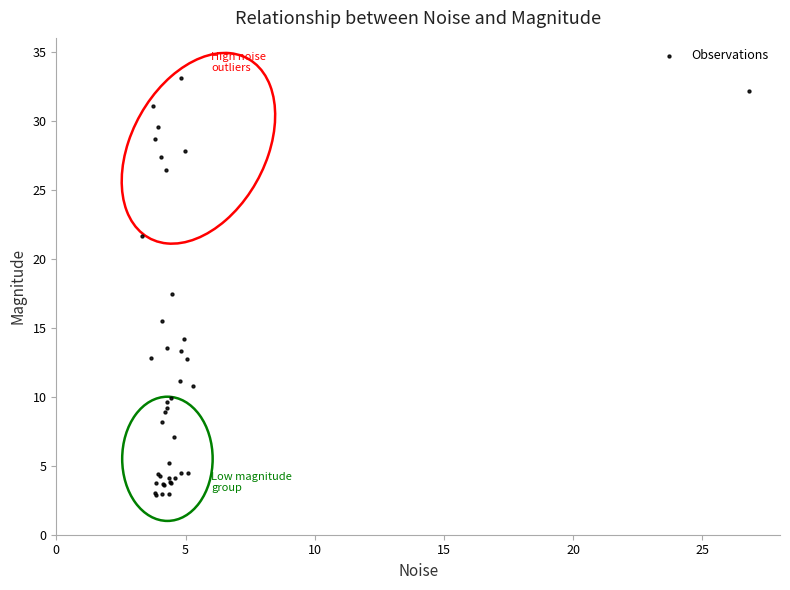

What Y value in the scatter plot is closest to 17?

17.4